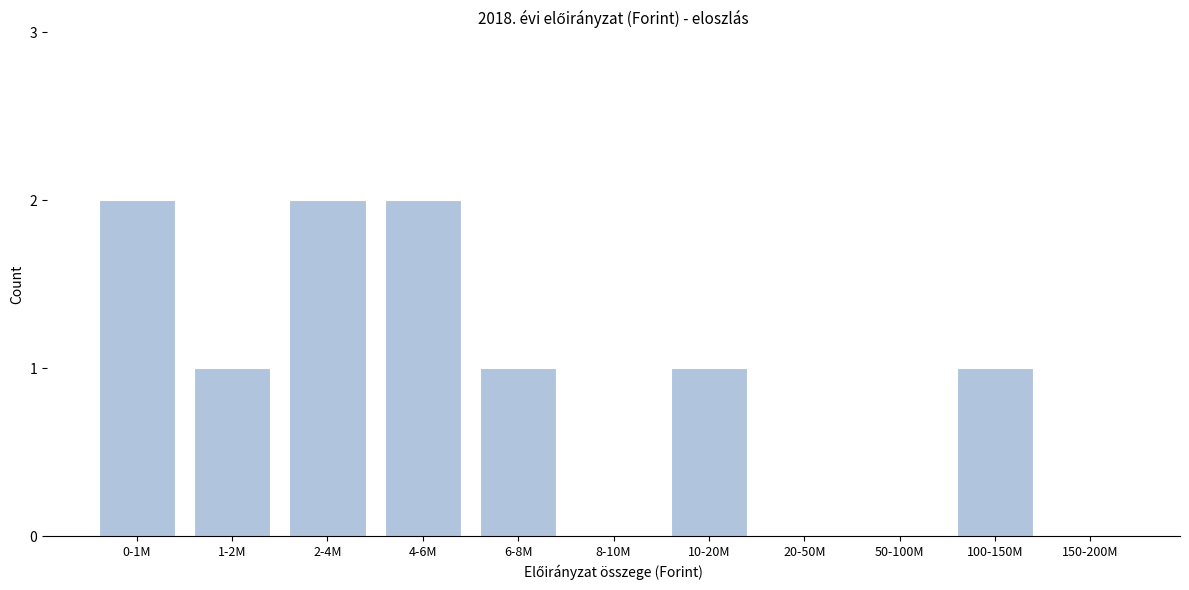

Reading left to right, list all the values displayed in this chart.

0-1M=2	1-2M=1	2-4M=2	4-6M=2	6-8M=1	8-10M=0	10-20M=1	20-50M=0	50-100M=0	100-150M=1	150-200M=0